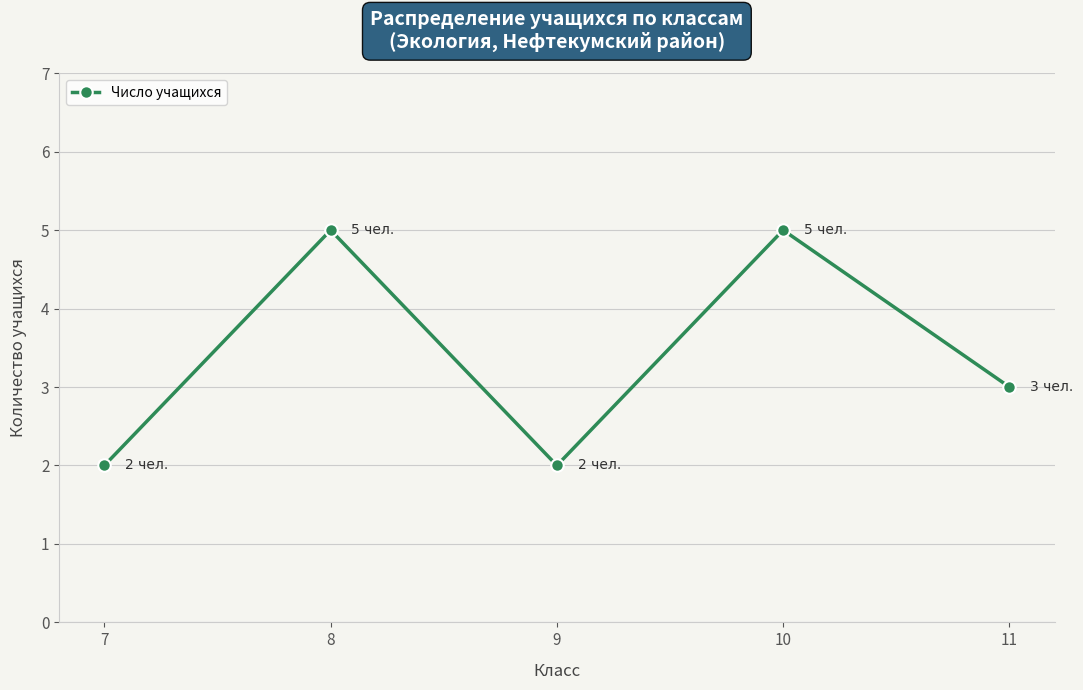

What is the maximum value shown in the chart?

5